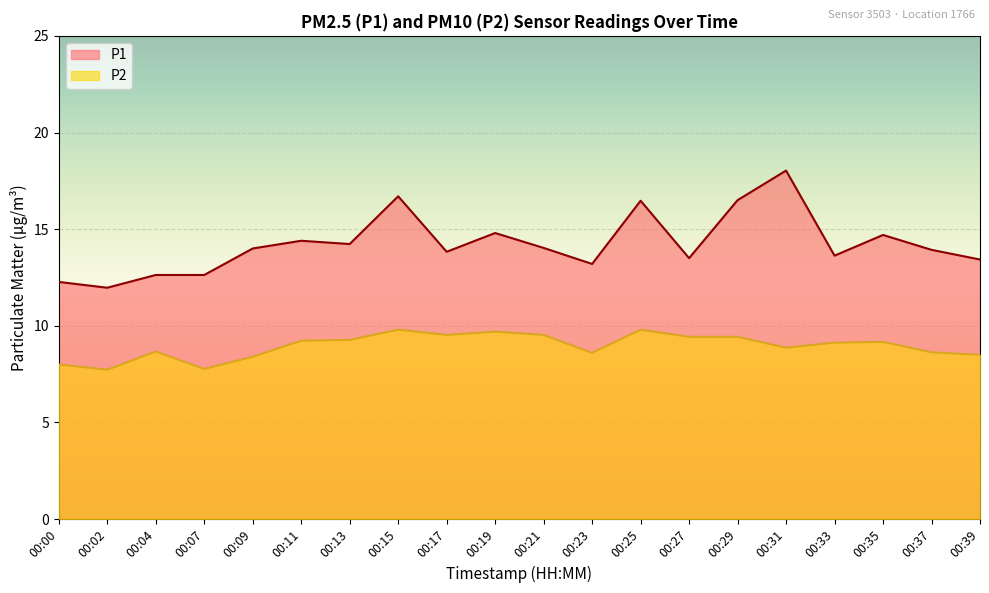

True or false: P2 and P1 cross at least once.

False